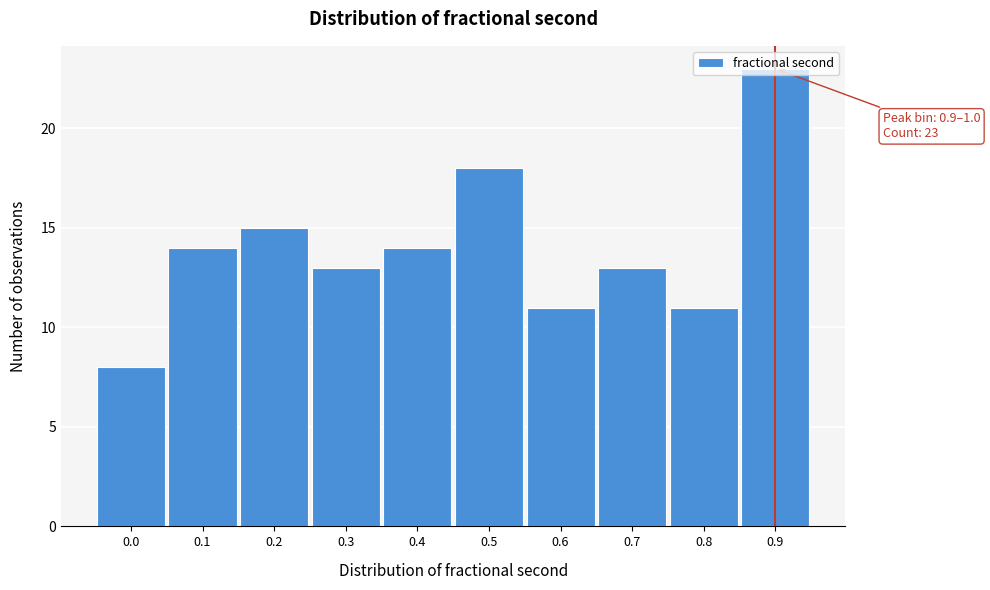

What is the approximate value at 0.9, to the nearest 5?

25